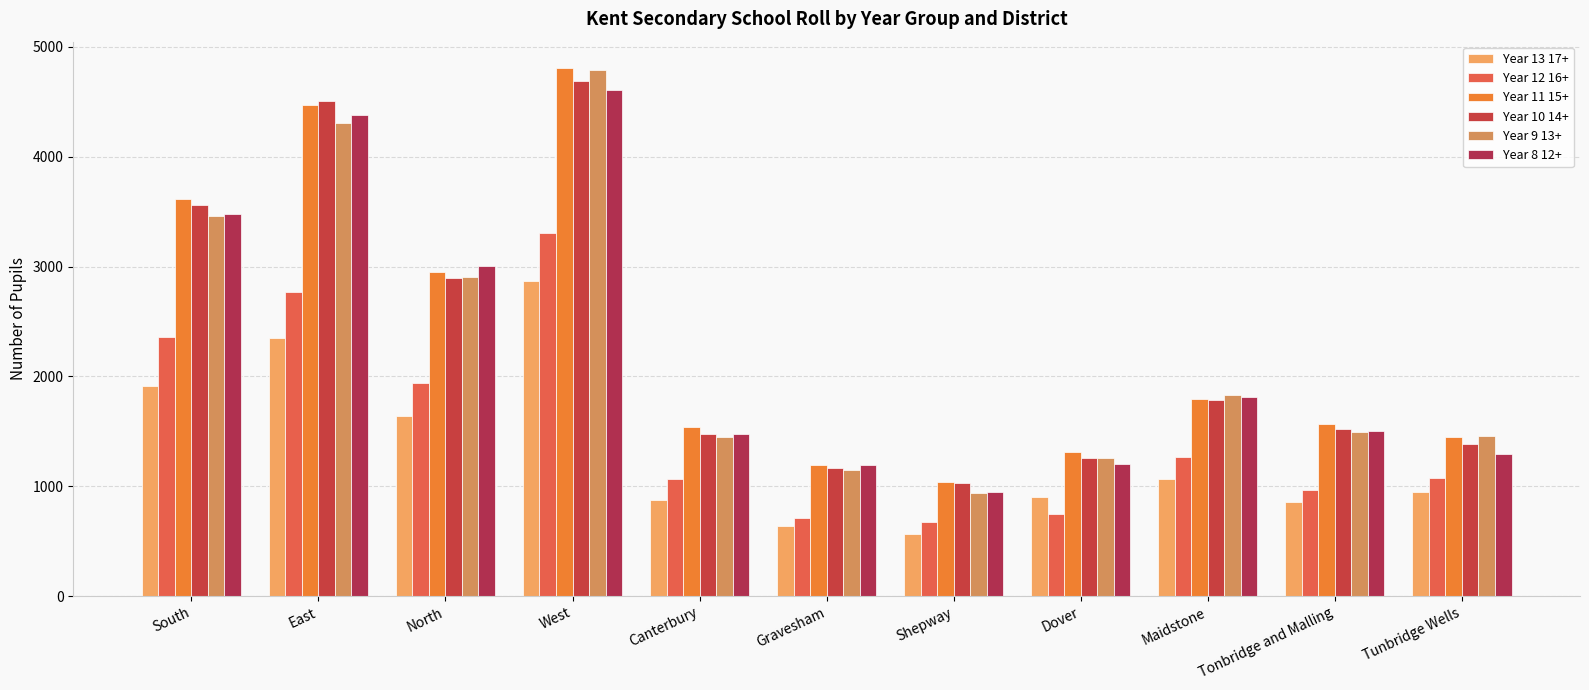

List the labels in order of Year 10 14+ value, smallest first.

Shepway, Gravesham, Dover, Tunbridge Wells, Canterbury, Tonbridge and Malling, Maidstone, North, South, East, West